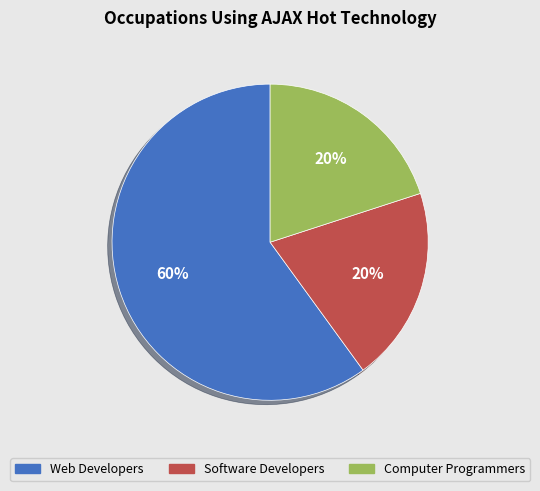

Is it true that Web Developers is 60% of the pie?

True